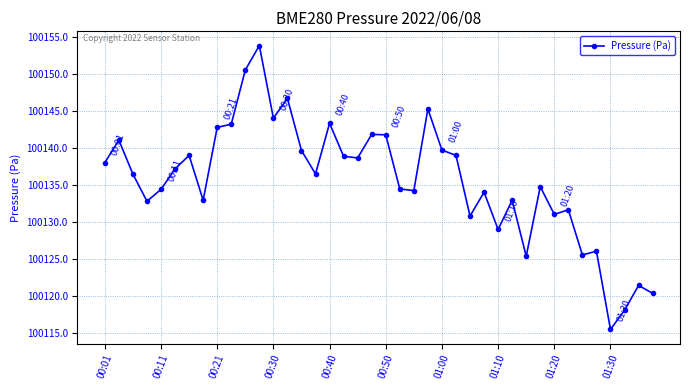

What is the greatest value displayed?

100153.8